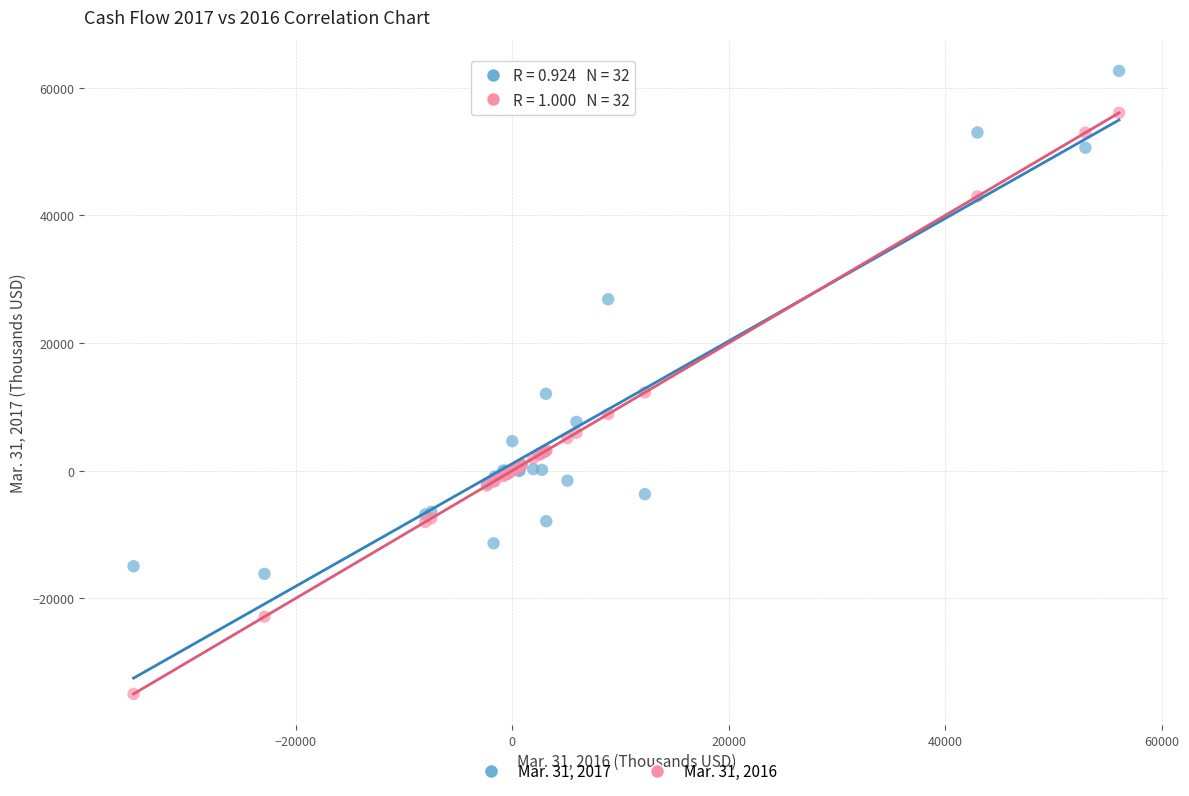

Which series contains the highest Y value?

Mar. 31, 2017